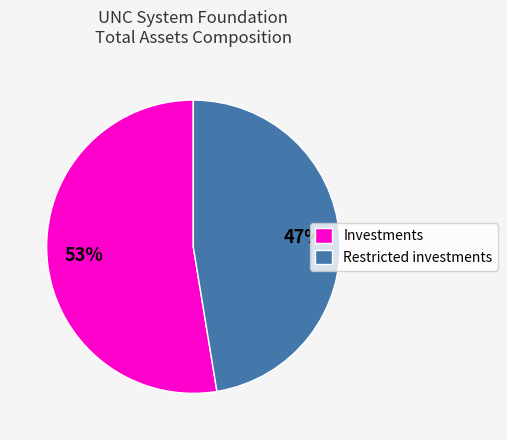

Is it true that Investments is 53% of the pie?

True